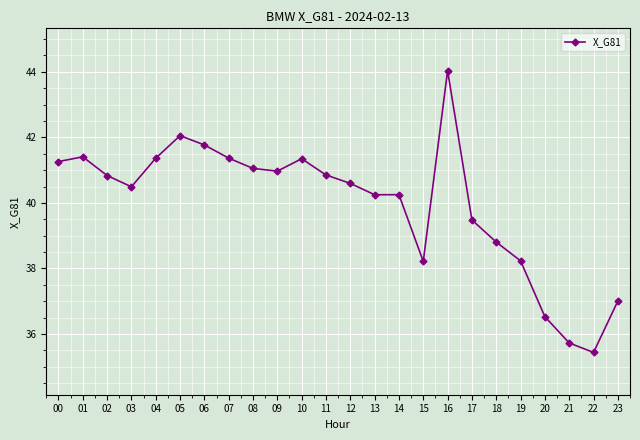

What is the maximum value shown in the chart?

44.0